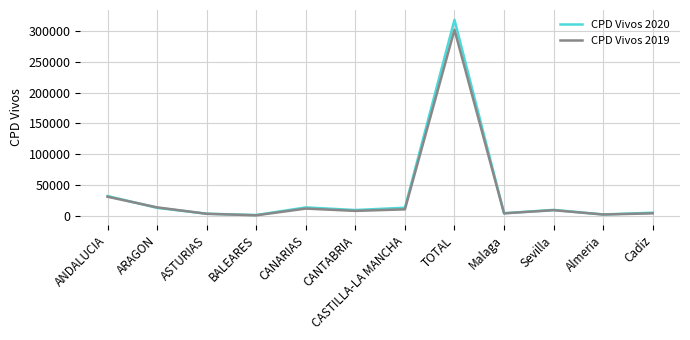

What is the minimum value for CPD Vivos 2020?

2066